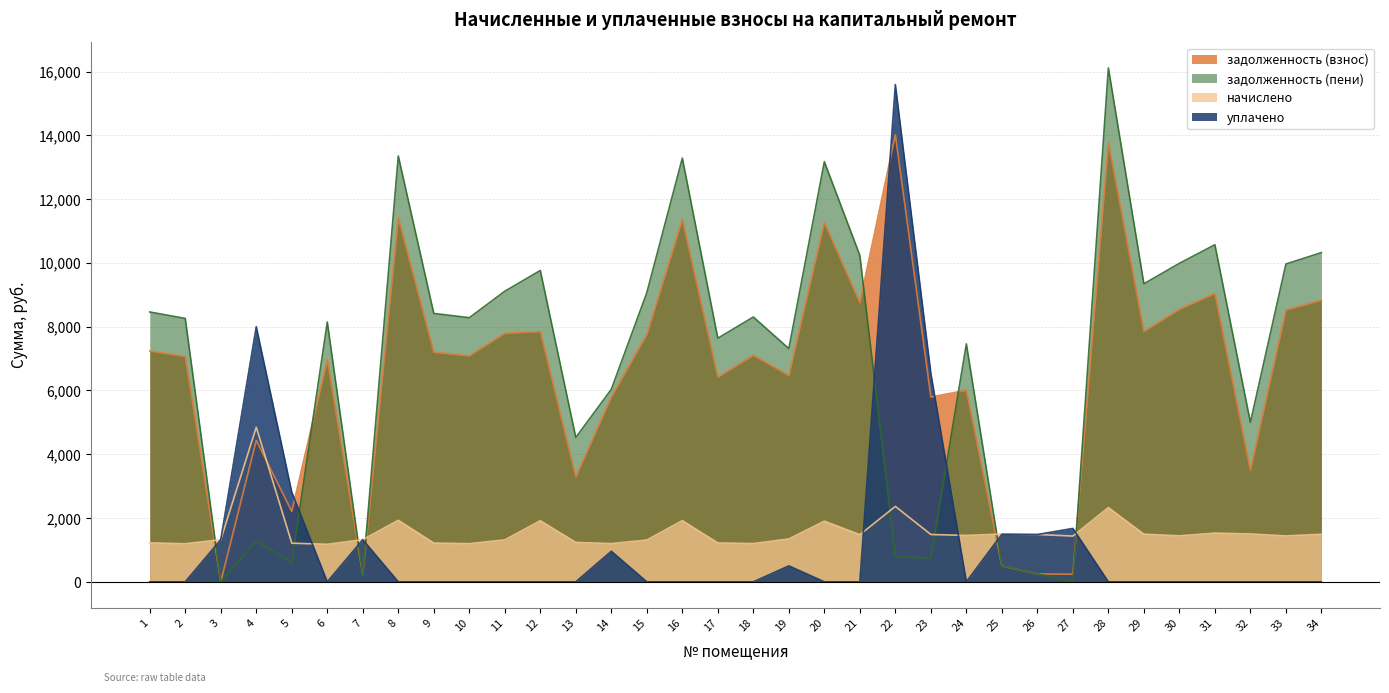

Between 1 and 21, which series saw the biggest shift?

задолженность (пени)